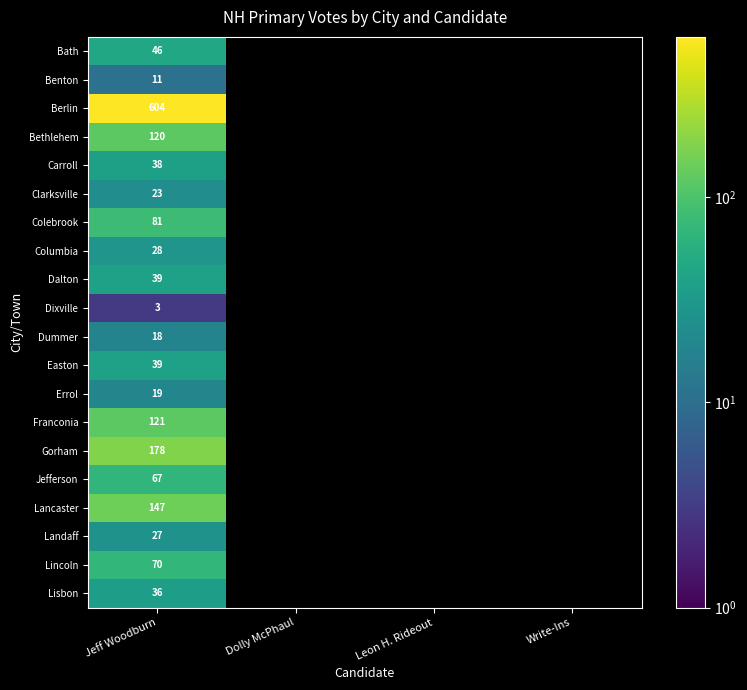

What is the greatest value displayed?

604.0